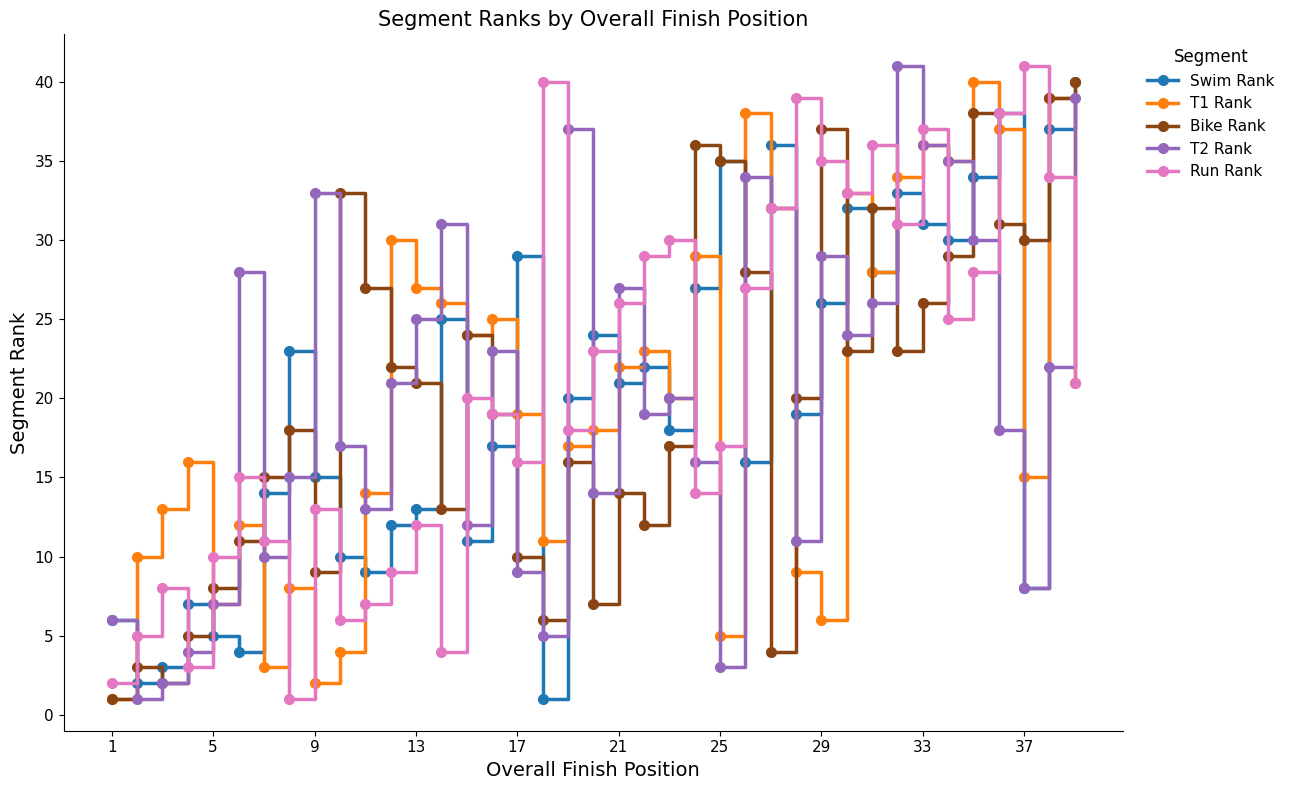

What is the value of the Run Rank point at the 16th from the left?

19